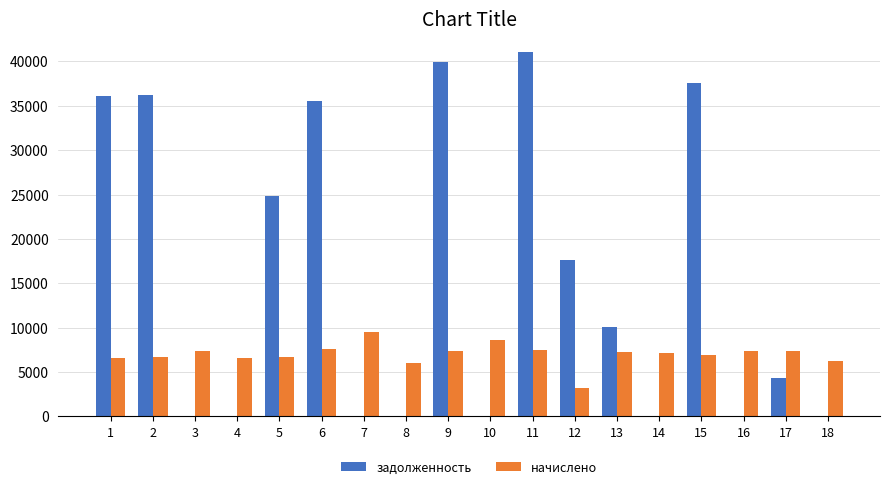

The value of начислено at 6 is 7633.9. True or false?

True